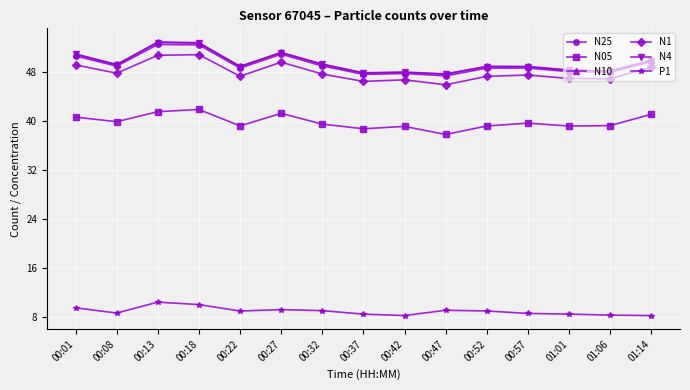

What is the maximum value for N25?

52.5